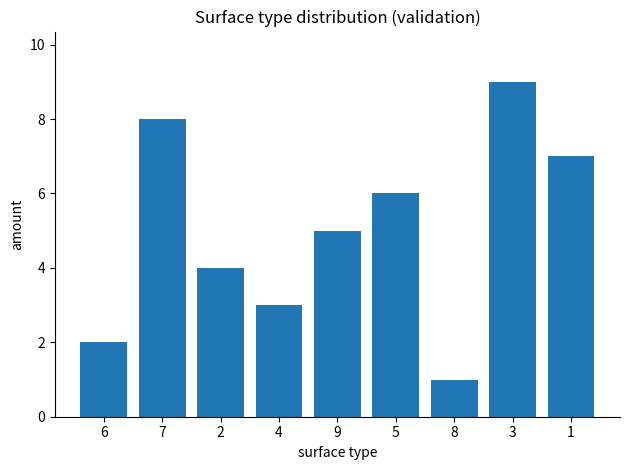

Between 7 and 1, which is larger?

7